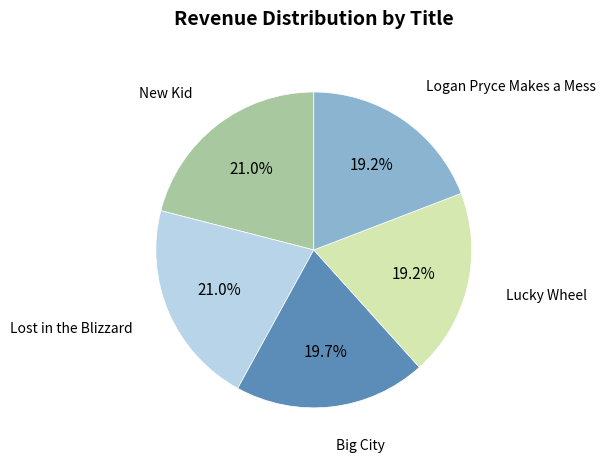

What percentage is the Lost in the Blizzard slice, to the nearest percent?

21%